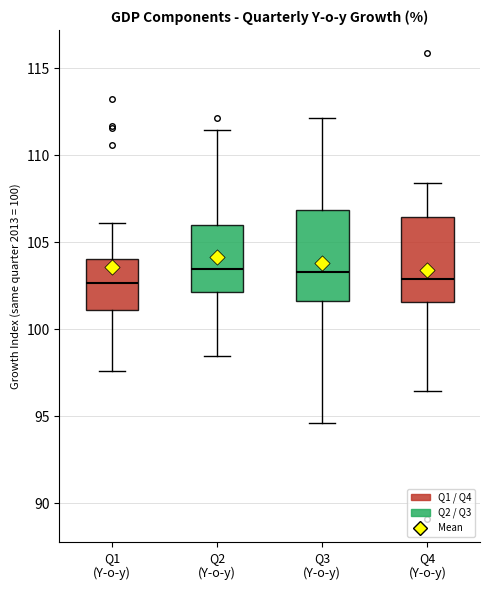

Reading left to right, read every box against the y-axis: the position of its median line, the range the box covers, and the ends of its whiskers. The values are not printed on the chart, so give them approximately, as read against the axis.

Q1 (Y-o-y): median 102.5, box 101.0 to 104.0, whiskers 97.5 to 106.0
Q2 (Y-o-y): median 103.5, box 102.0 to 106.0, whiskers 98.5 to 111.5
Q3 (Y-o-y): median 103.5, box 101.5 to 107.0, whiskers 94.5 to 112.0
Q4 (Y-o-y): median 103.0, box 101.5 to 106.5, whiskers 96.5 to 108.5